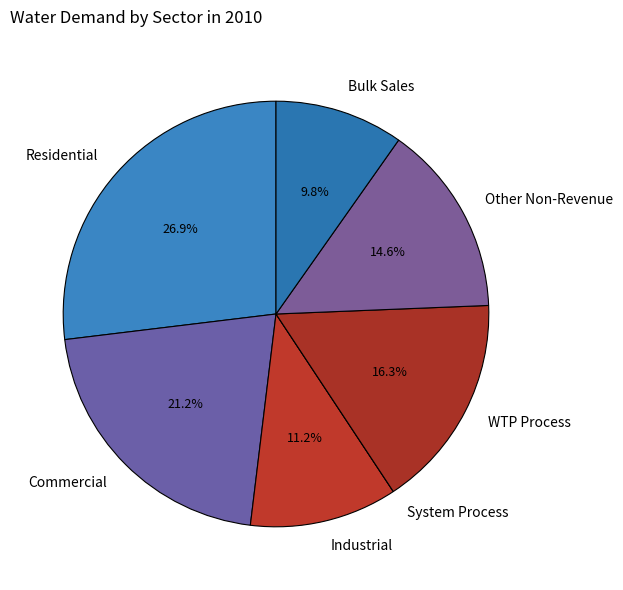

To the nearest percent, what portion does Other Non-Revenue represent?

15%